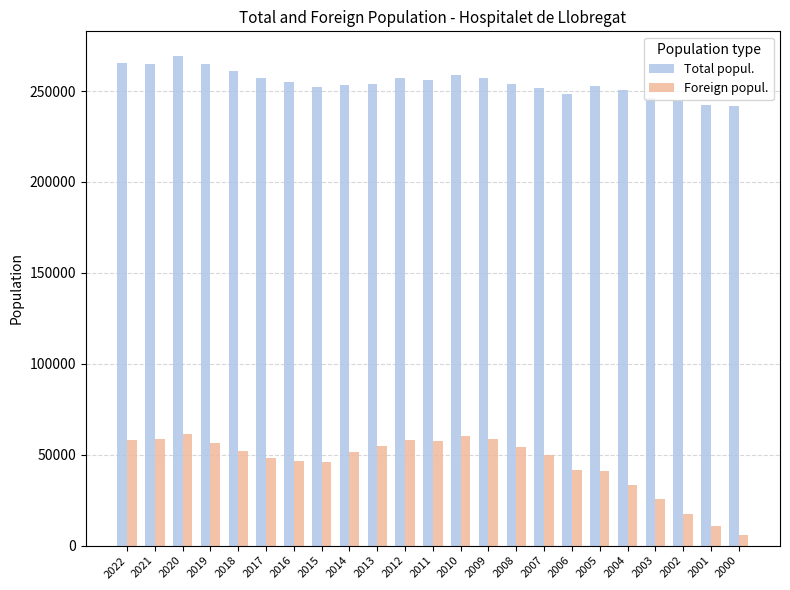

What is the average value of the Total popul. series?

254712